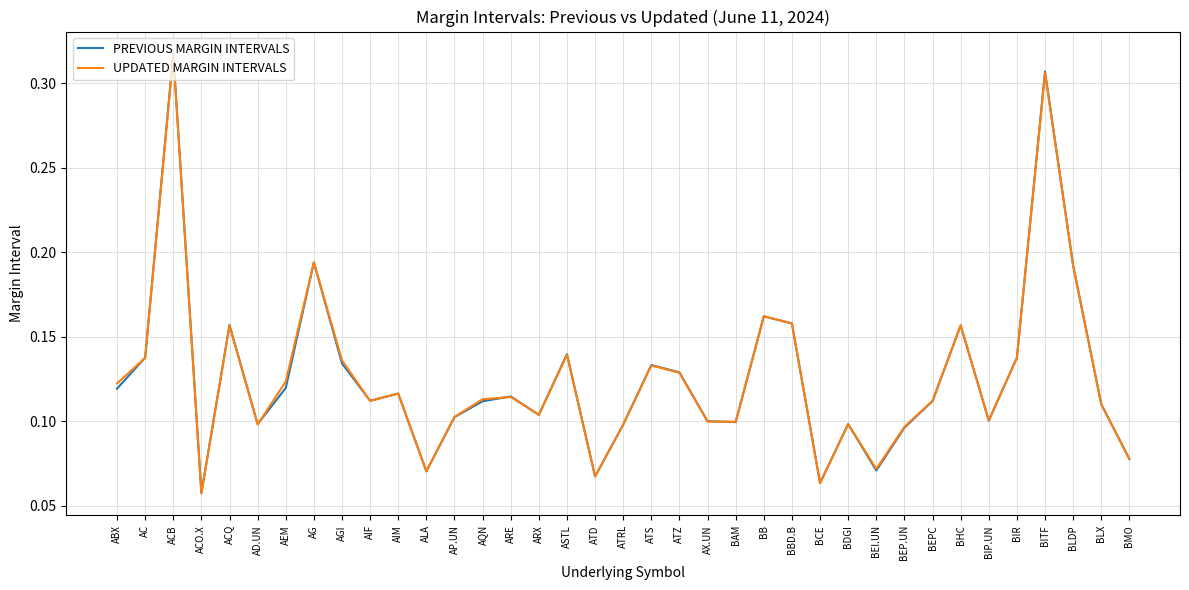

Count the PREVIOUS MARGIN INTERVALS values in the range 0 to 1.

37